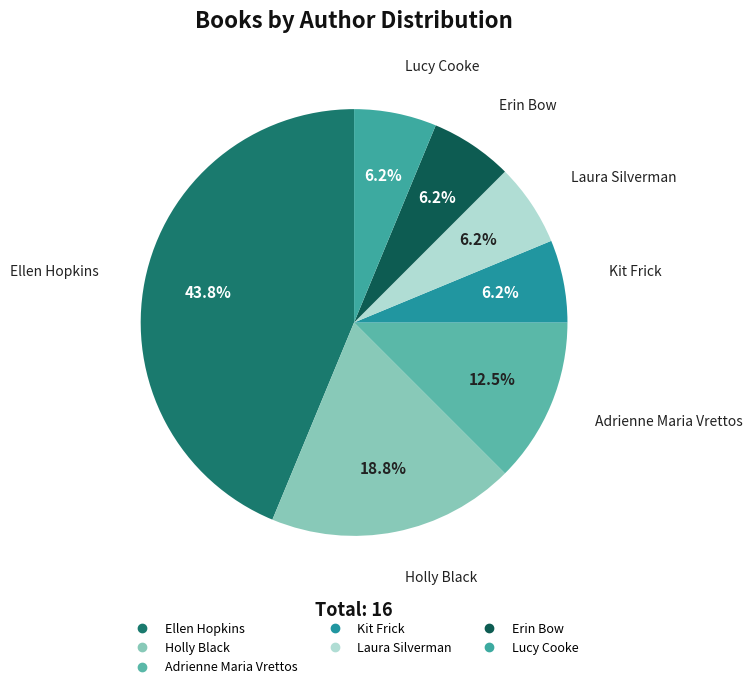

How many slices are in this pie chart?

7